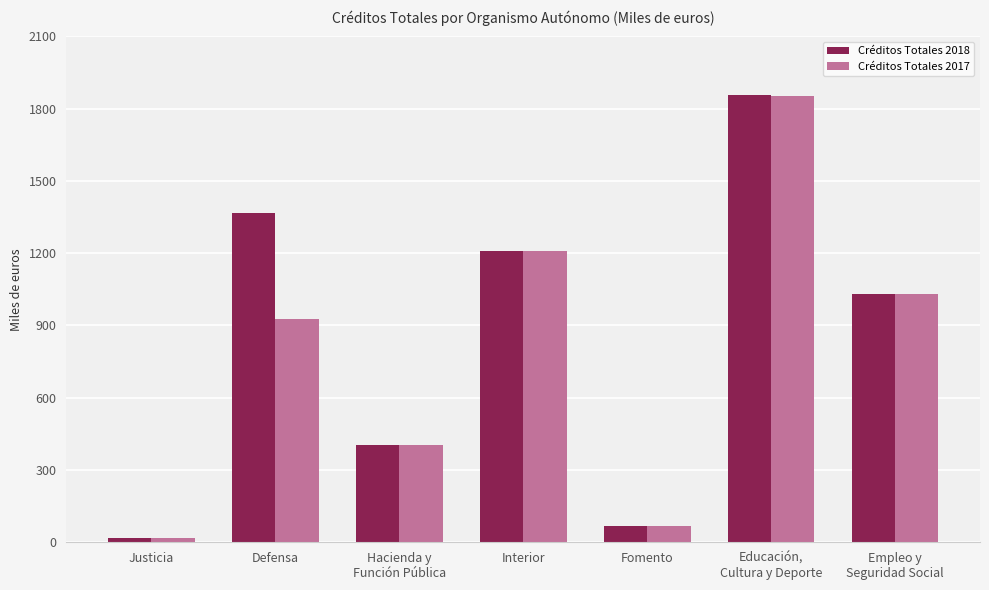

What is the label of the 6th bar from the right?

Defensa